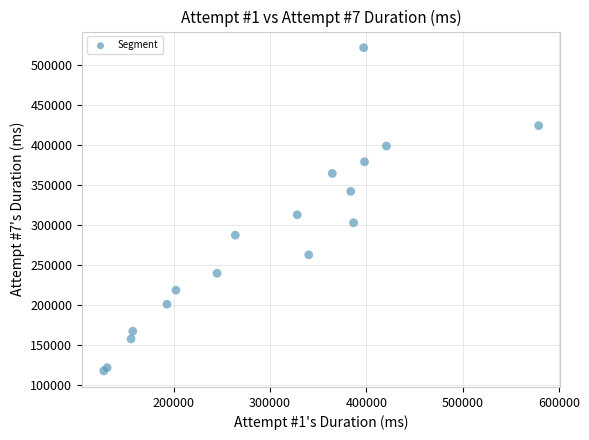

What Y value in the scatter plot is closest to 319335?

312372